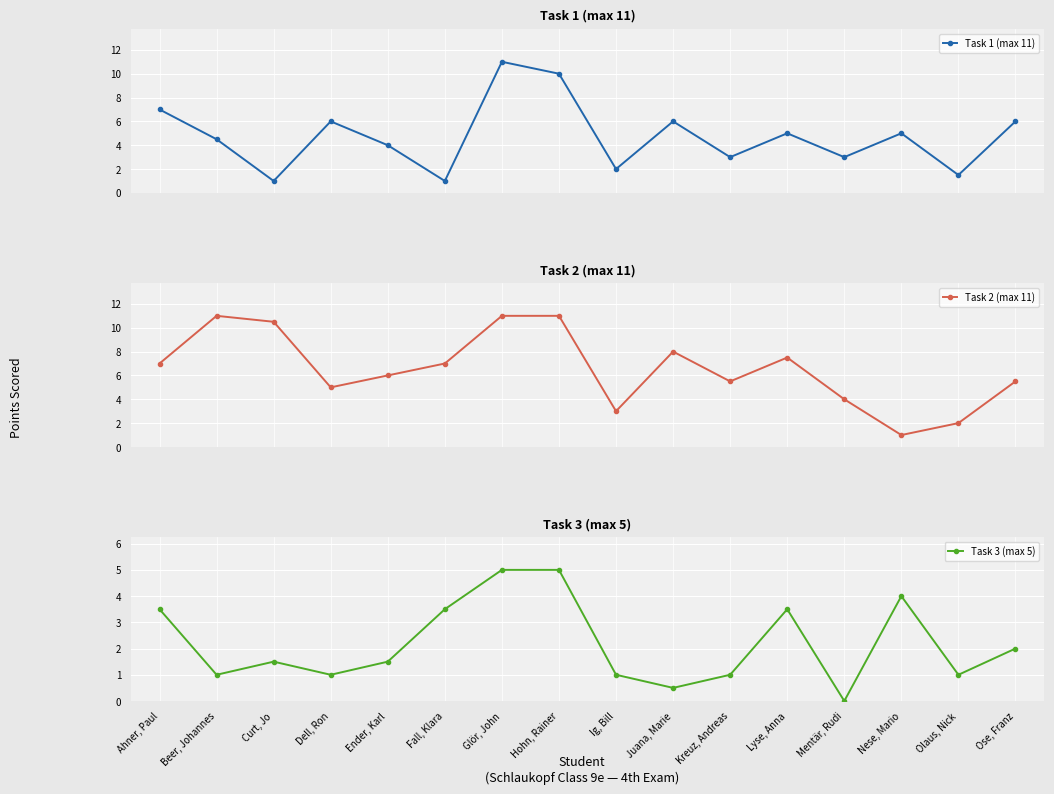

Rank the series by their maximum value, from highest to lowest.

Task 1 (max 11), Task 2 (max 11), Task 3 (max 5)